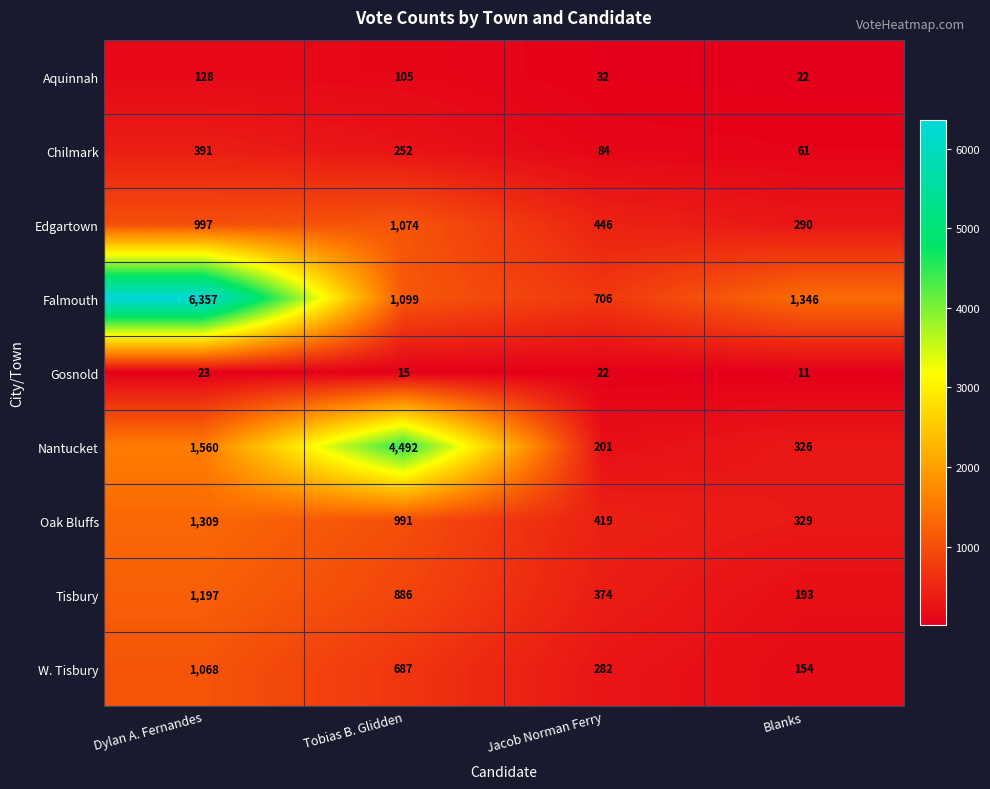

What is the total value across all series at Blanks?

2732